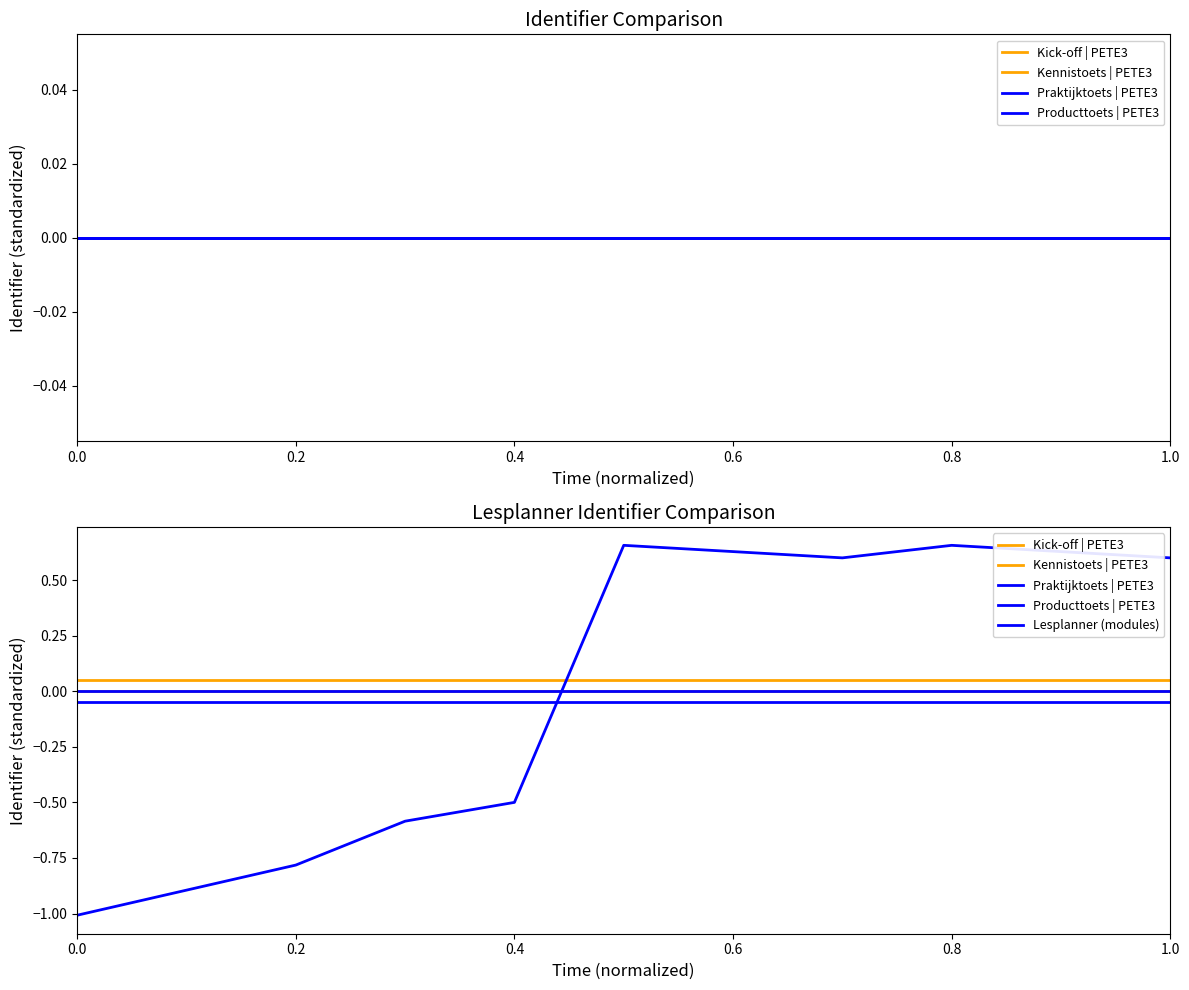

True or false: Praktijktoets | PETE3 and Kennistoets | PETE3 cross at least once.

False